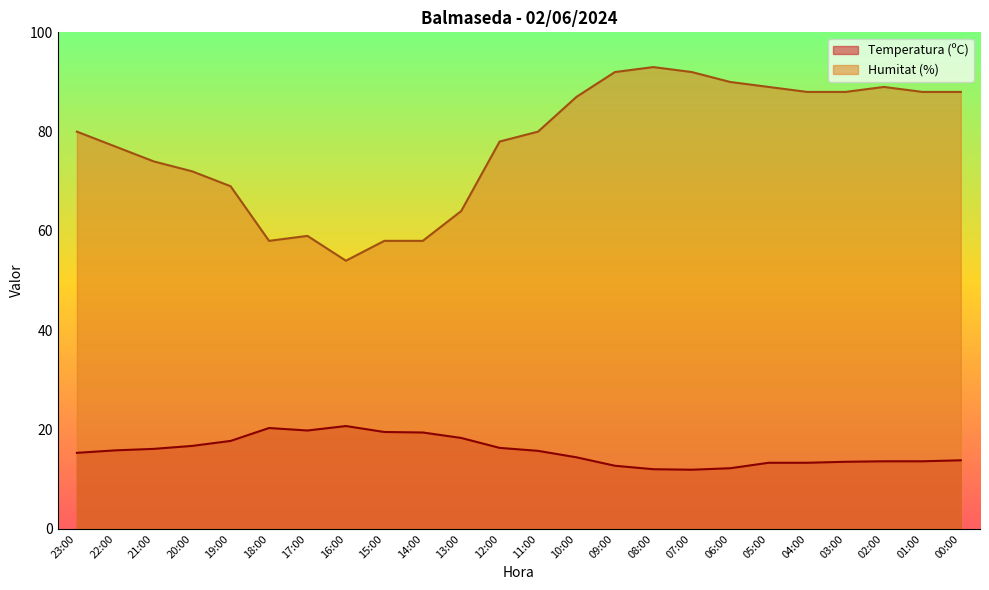

Rank the series at 23:00 from lowest to highest value.

Temperatura (ºC), Humitat (%)